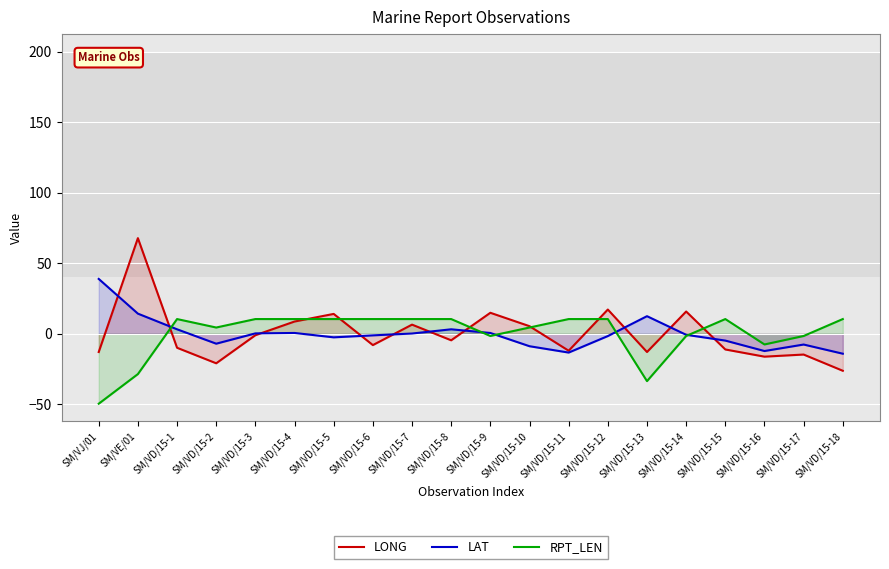

What is the total value across all series at SM/VD/15-16?

-36.0